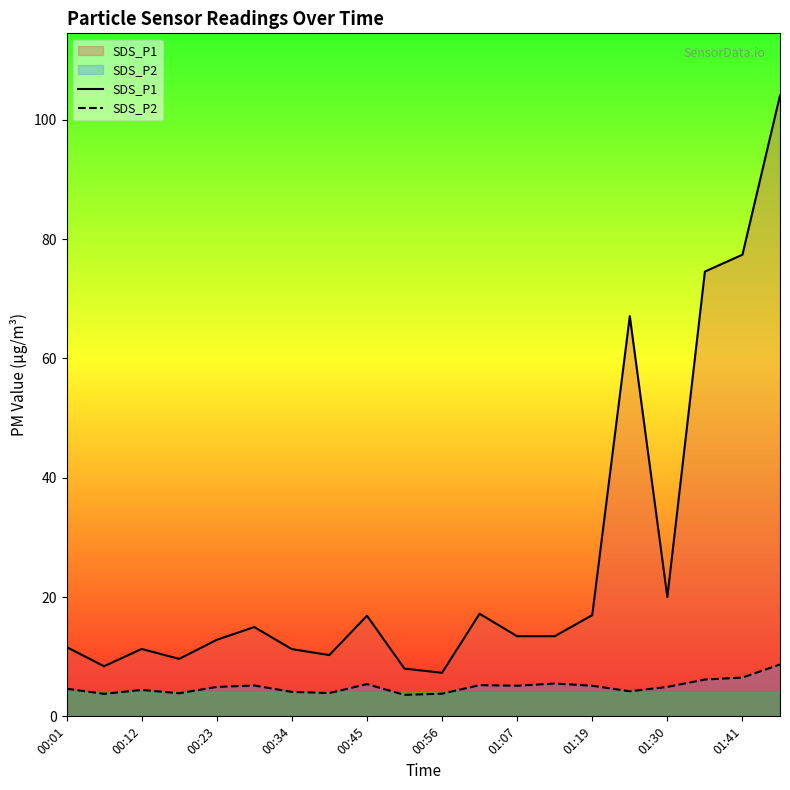

Which series changed the most between 00:12 and 01:30?

SDS_P1